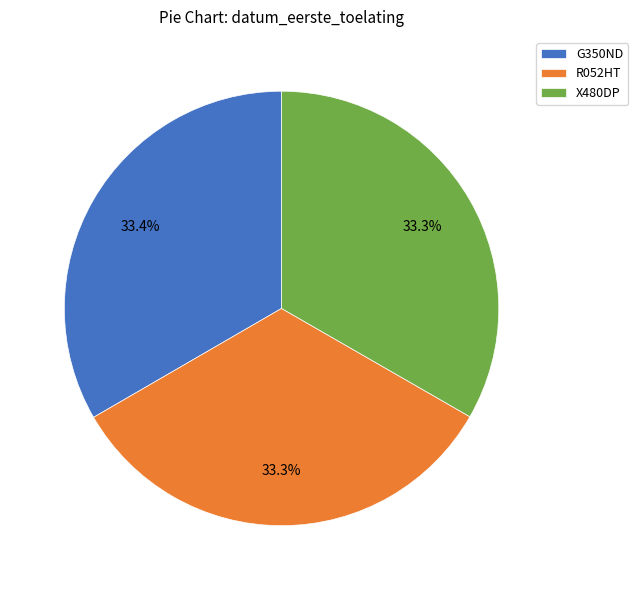

How many slices are in this pie chart?

3